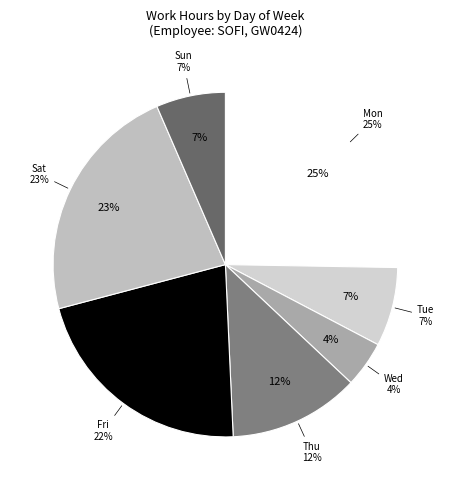

Do Wed and Mon together represent more than half of the pie?

No